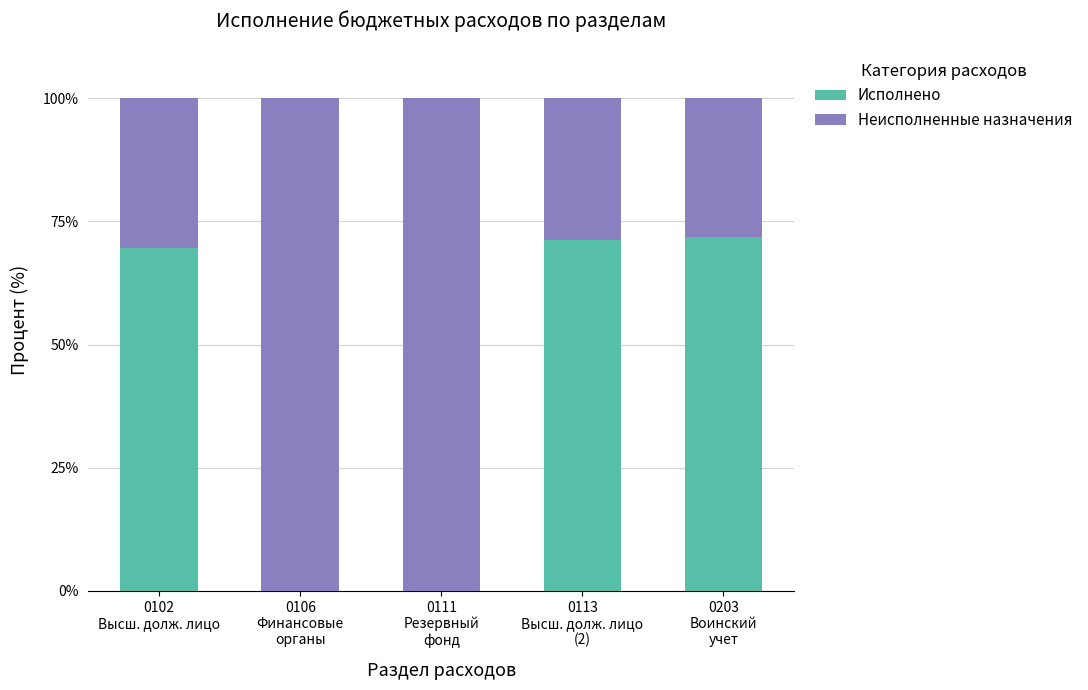

Does the chart contain stacked bars?

Yes